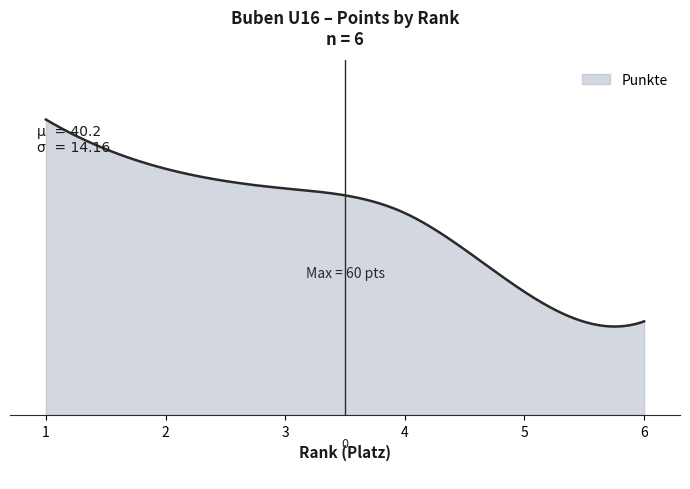

Is this an area chart (filled region under the line)?

Yes